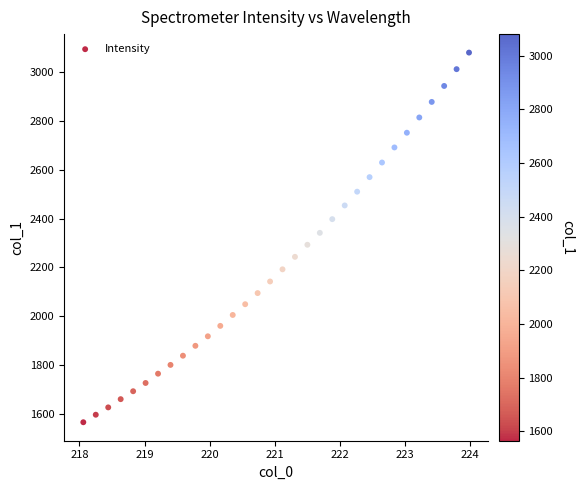

What is the range of X values (max minus min)?

5.9